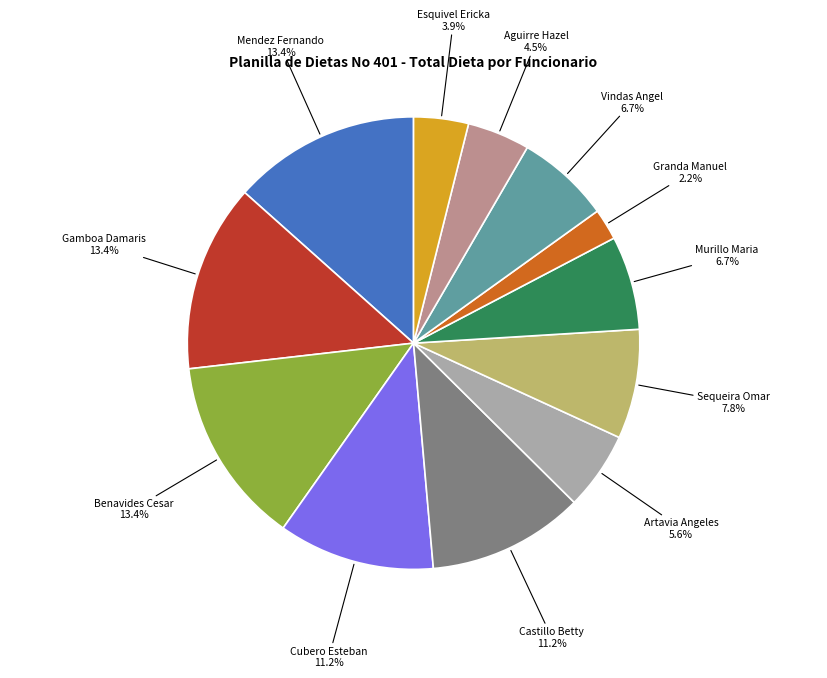

Is there a majority slice in this chart?

No